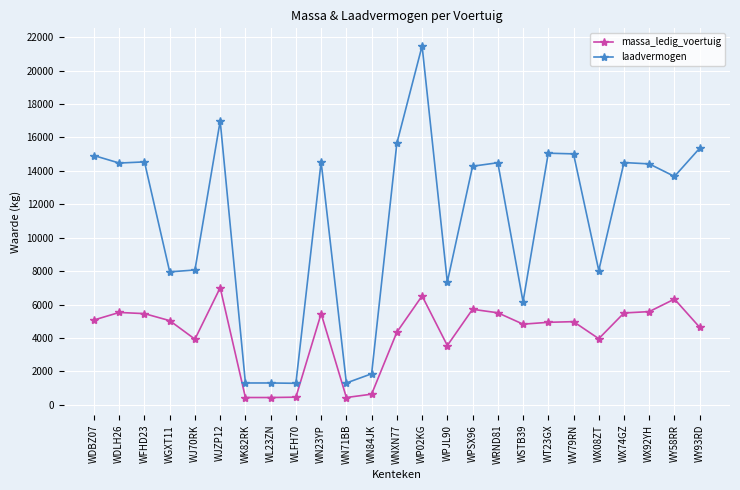

True or false: laadvermogen has more than 0 points higher than both neighbors.

True